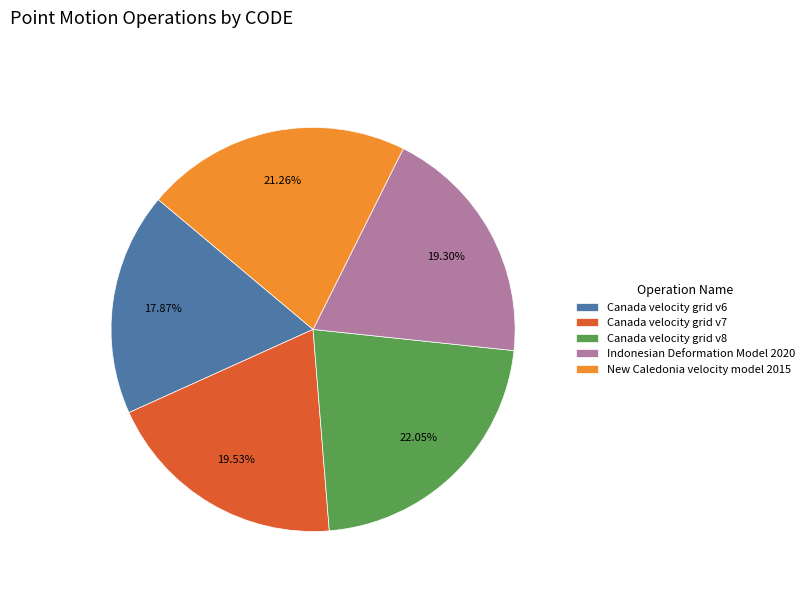

To the nearest percent, what is the difference between the largest and smallest slice percentages?

4%